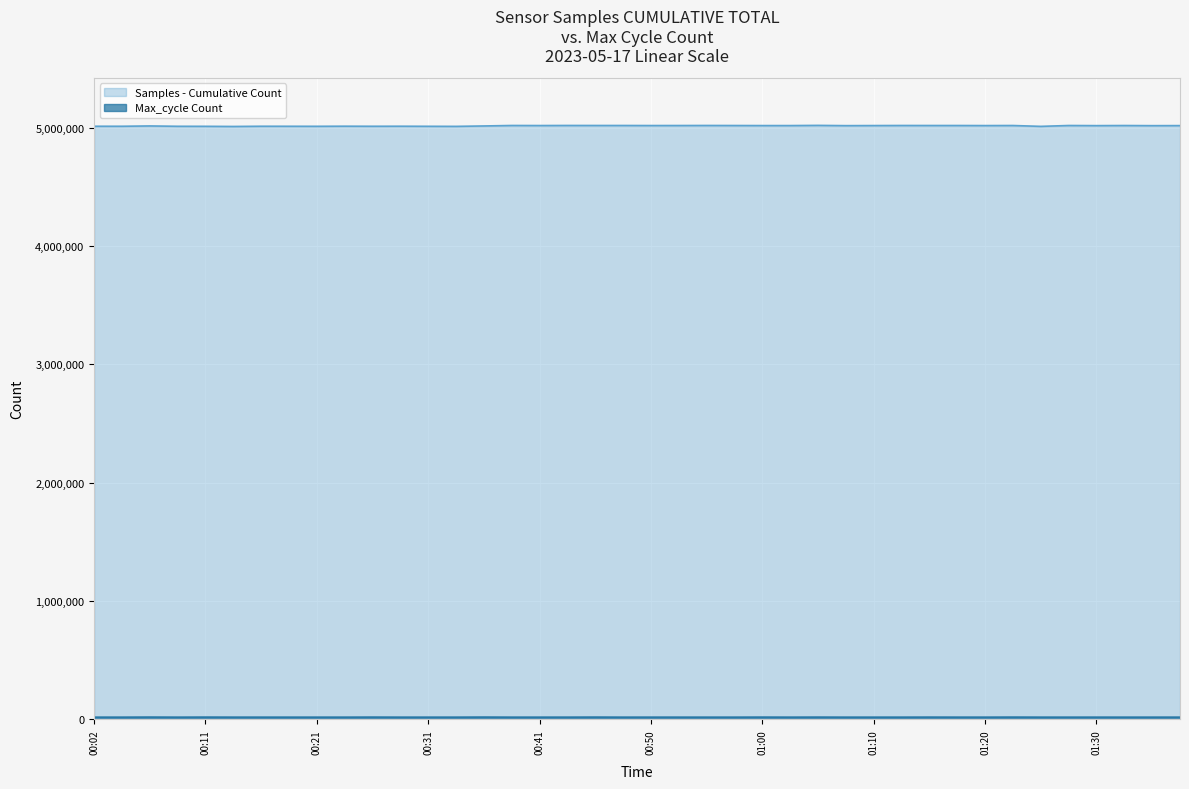

At which category does Max_cycle reach its first local valley?

00:04